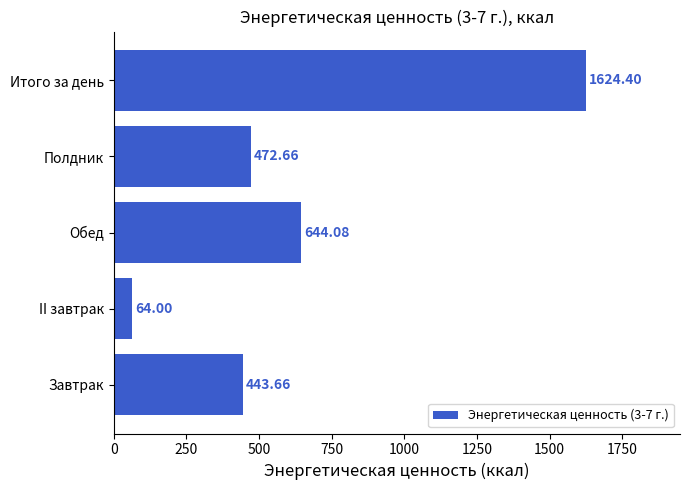

Rank the categories by value from highest to lowest.

Итого за день, Обед, Полдник, Завтрак, II завтрак